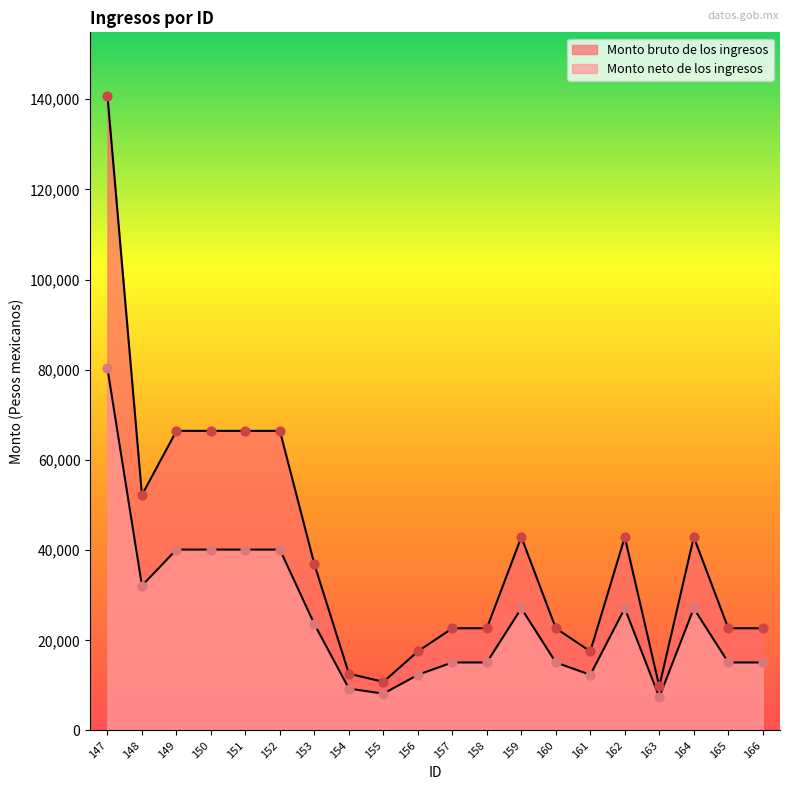

At how many categories does at least one series exceed 31695?

10